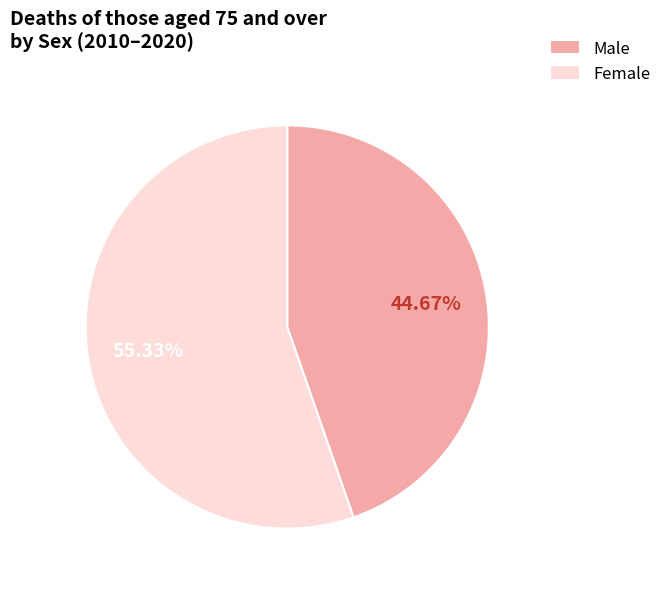

Do Female and Male together represent more than half of the pie?

Yes